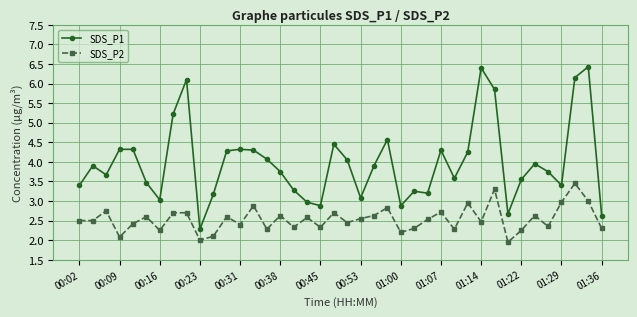

At how many categories does at least one series exceed 5?

6